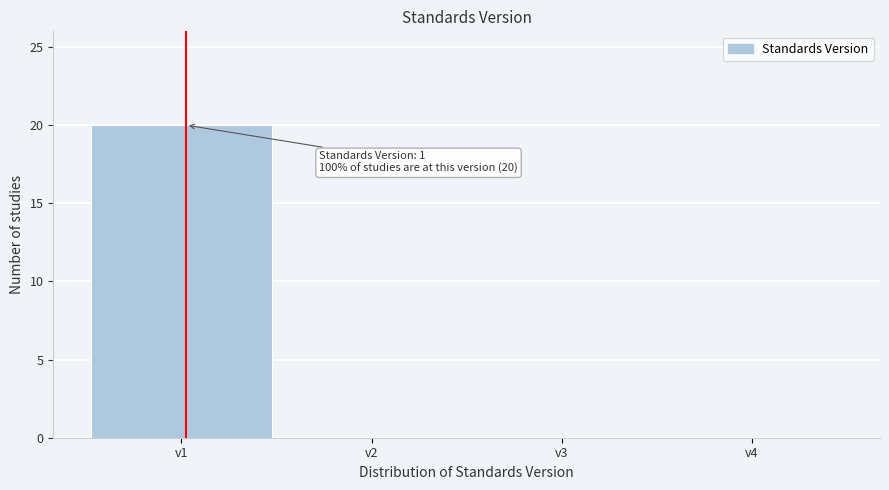

Reading right to left, what are all the values shown in this chart?

v4=0	v3=0	v2=0	v1=20